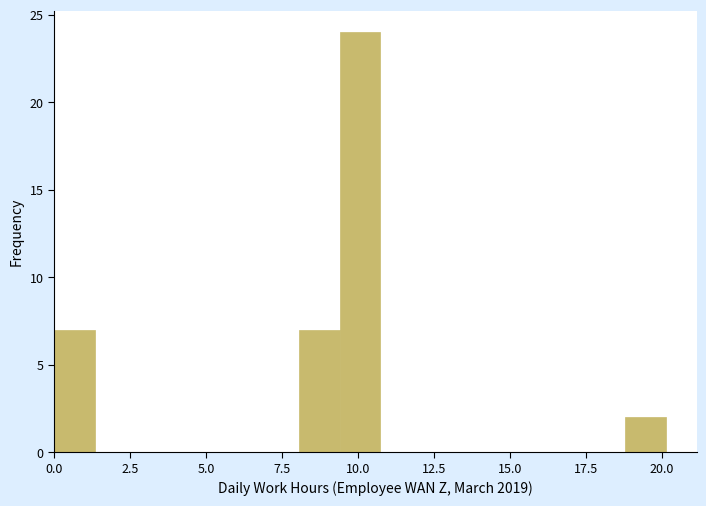

Around what value on the x-axis is the tallest bar? Give the approximate position of its centre, as read against the axis.

10.0